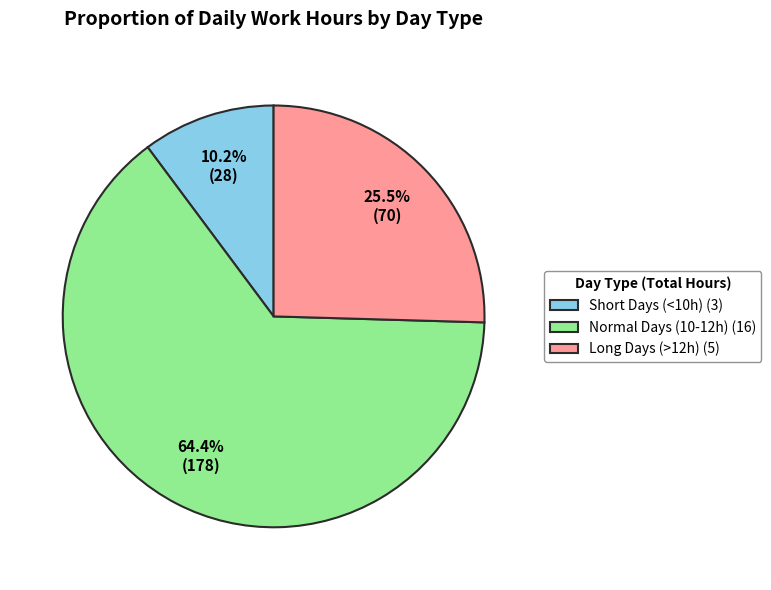

Combined, do Normal Days (10-12h) (16) and Long Days (>12h) (5) account for over 50%?

Yes